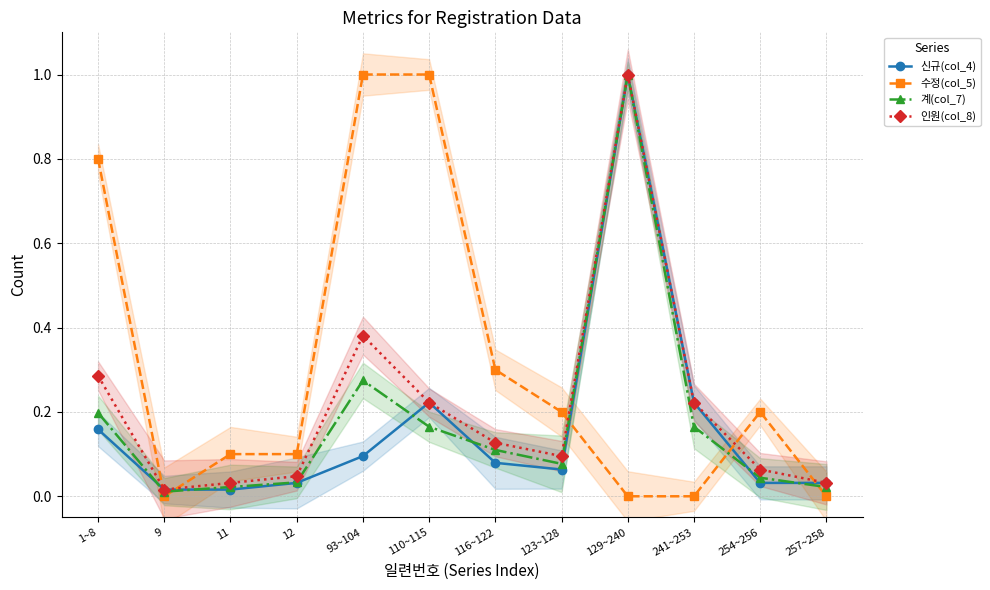

True or false: 신규(col_4) has more than 1 points higher than both neighbors.

True